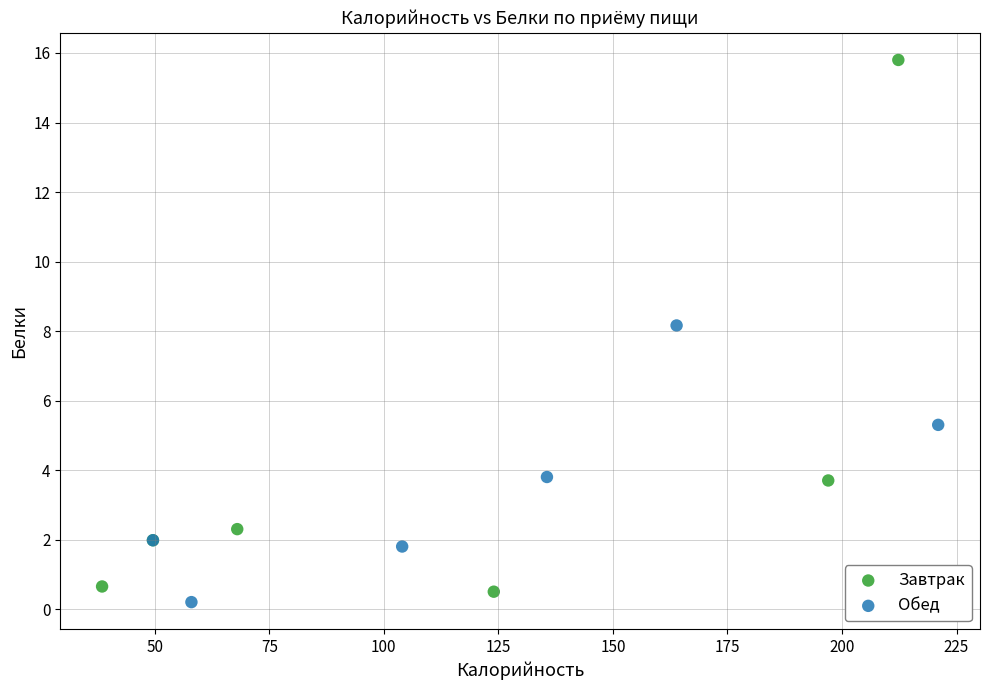

Which series reaches the minimum Y coordinate?

Обед